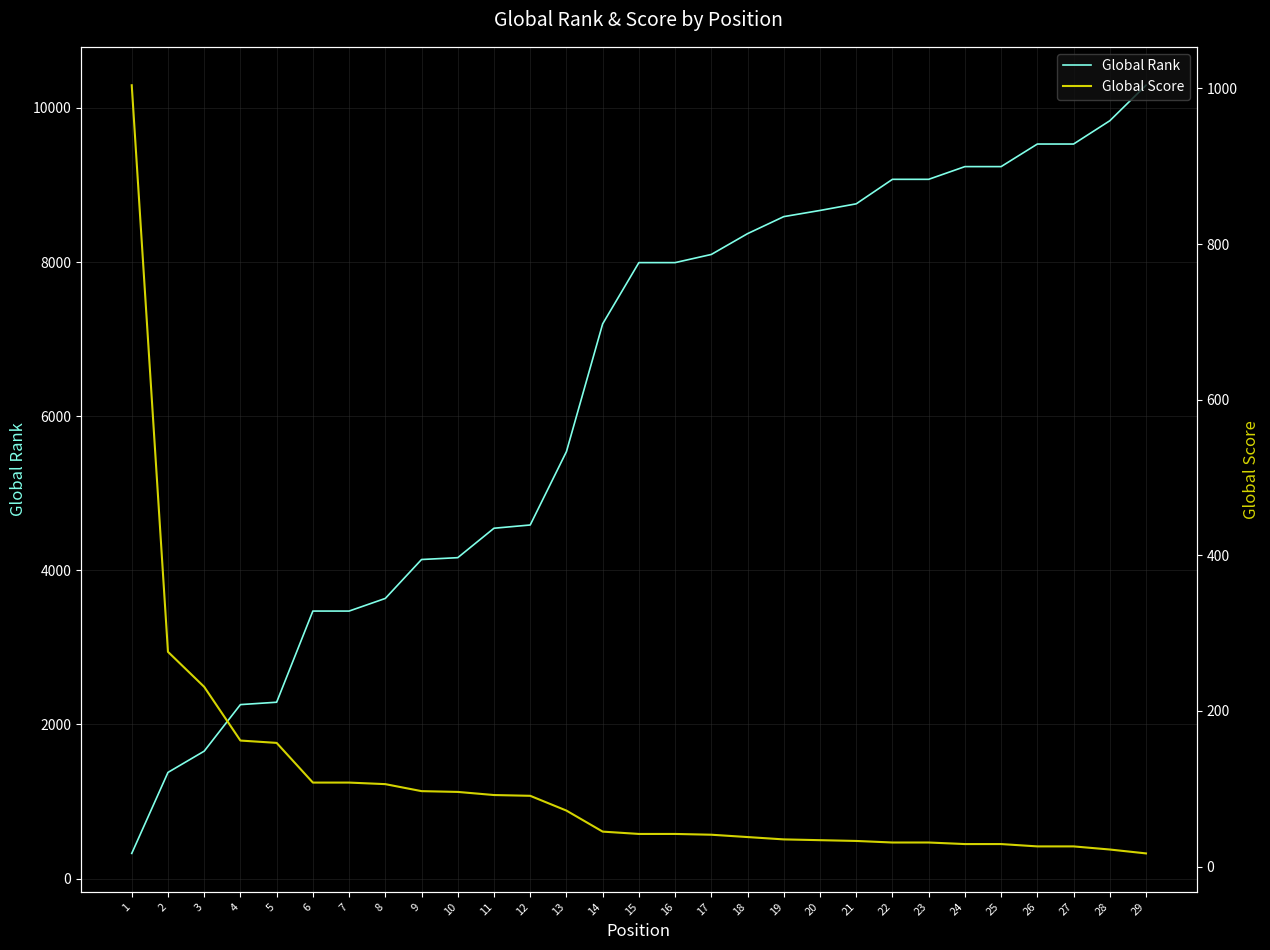

Which series changed the most between 23 and 24?

Global Rank